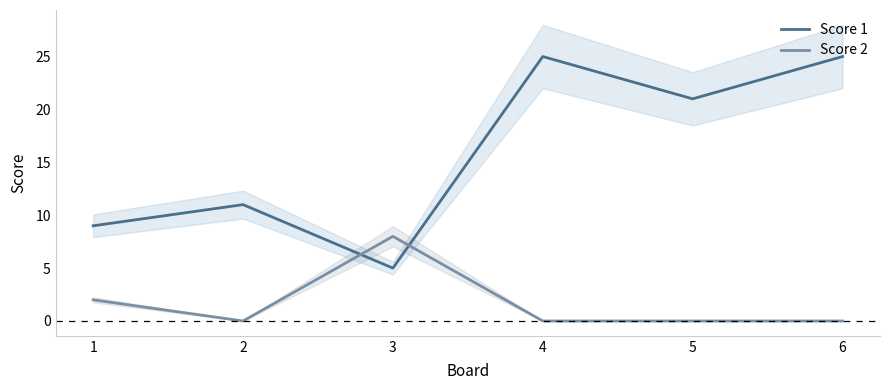

Between 6 and 5, which is larger?

6